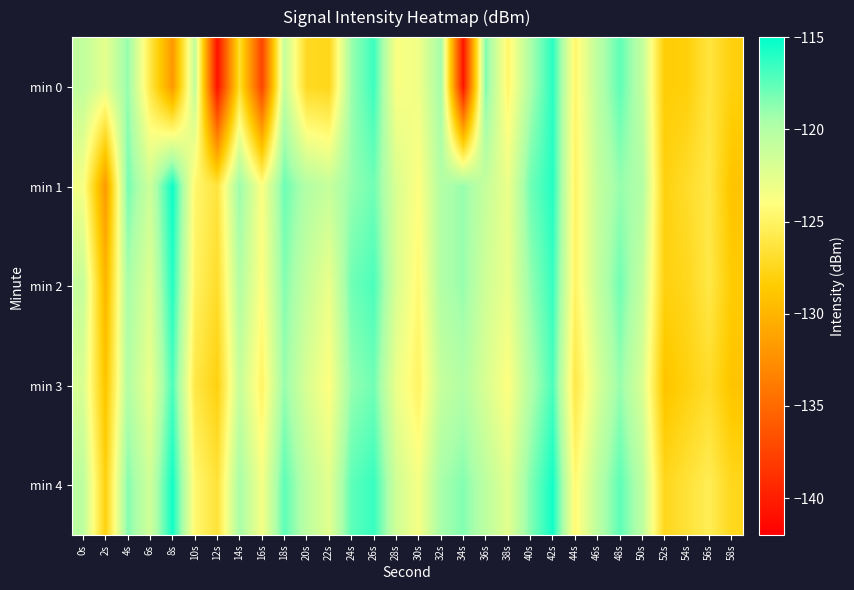

Reading left to right, list all the values displayed in this chart.

min 0: 0s=-120.8	2s=-122.7	4s=-118.9	6s=-126.0	8s=-131.9	10s=-120.7	12s=-141.0	14s=-126.8	16s=-137.5	18s=-120.9	20s=-127.3	22s=-127.6	24s=-119.1	26s=-116.6	28s=-123.7	30s=-123.2	32s=-119.4	34s=-140.7	36s=-118.4	38s=-124.8	40s=-119.7	42s=-116.1	44s=-124.7	46s=-120.5	48s=-117.5	50s=-120.7	52s=-128.3	54s=-128.2	56s=-126.3	58s=-128.1
min 1: 0s=-123.5	2s=-131.8	4s=-118.1	6s=-121.4	8s=-115.4	10s=-124.6	12s=-126.3	14s=-119.0	16s=-123.9	18s=-117.9	20s=-120.0	22s=-121.0	24s=-119.0	26s=-118.0	28s=-122.0	30s=-124.0	32s=-120.0	34s=-119.0	36s=-121.0	38s=-123.0	40s=-118.0	42s=-116.0	44s=-125.0	46s=-121.0	48s=-119.0	50s=-120.0	52s=-128.0	54s=-127.0	56s=-126.0	58s=-129.0
min 2: 0s=-121.0	2s=-130.0	4s=-119.5	6s=-122.3	8s=-116.0	10s=-125.0	12s=-127.0	14s=-120.0	16s=-124.0	18s=-118.5	20s=-121.0	22s=-123.0	24s=-118.0	26s=-117.0	28s=-122.0	30s=-124.5	32s=-120.0	34s=-119.0	36s=-121.5	38s=-123.0	40s=-119.0	42s=-116.5	44s=-125.0	46s=-121.0	48s=-118.0	50s=-121.0	52s=-128.0	54s=-127.5	56s=-126.0	58s=-128.5
min 3: 0s=-122.0	2s=-129.0	4s=-120.0	6s=-123.0	8s=-117.0	10s=-126.0	12s=-128.0	14s=-121.0	16s=-125.0	18s=-119.0	20s=-122.0	22s=-124.0	24s=-119.0	26s=-118.0	28s=-123.0	30s=-125.0	32s=-121.0	34s=-120.0	36s=-122.0	38s=-124.0	40s=-120.0	42s=-117.0	44s=-126.0	46s=-122.0	48s=-119.0	50s=-122.0	52s=-129.0	54s=-128.0	56s=-127.0	58s=-129.0
min 4: 0s=-120.5	2s=-128.0	4s=-118.5	6s=-121.5	8s=-115.5	10s=-124.5	12s=-126.5	14s=-119.5	16s=-123.5	18s=-117.5	20s=-120.5	22s=-122.5	24s=-117.5	26s=-116.5	28s=-121.5	30s=-123.5	32s=-119.5	34s=-118.5	36s=-120.5	38s=-122.5	40s=-118.5	42s=-115.5	44s=-124.5	46s=-120.5	48s=-117.5	50s=-120.5	52s=-127.5	54s=-126.5	56s=-125.5	58s=-127.5